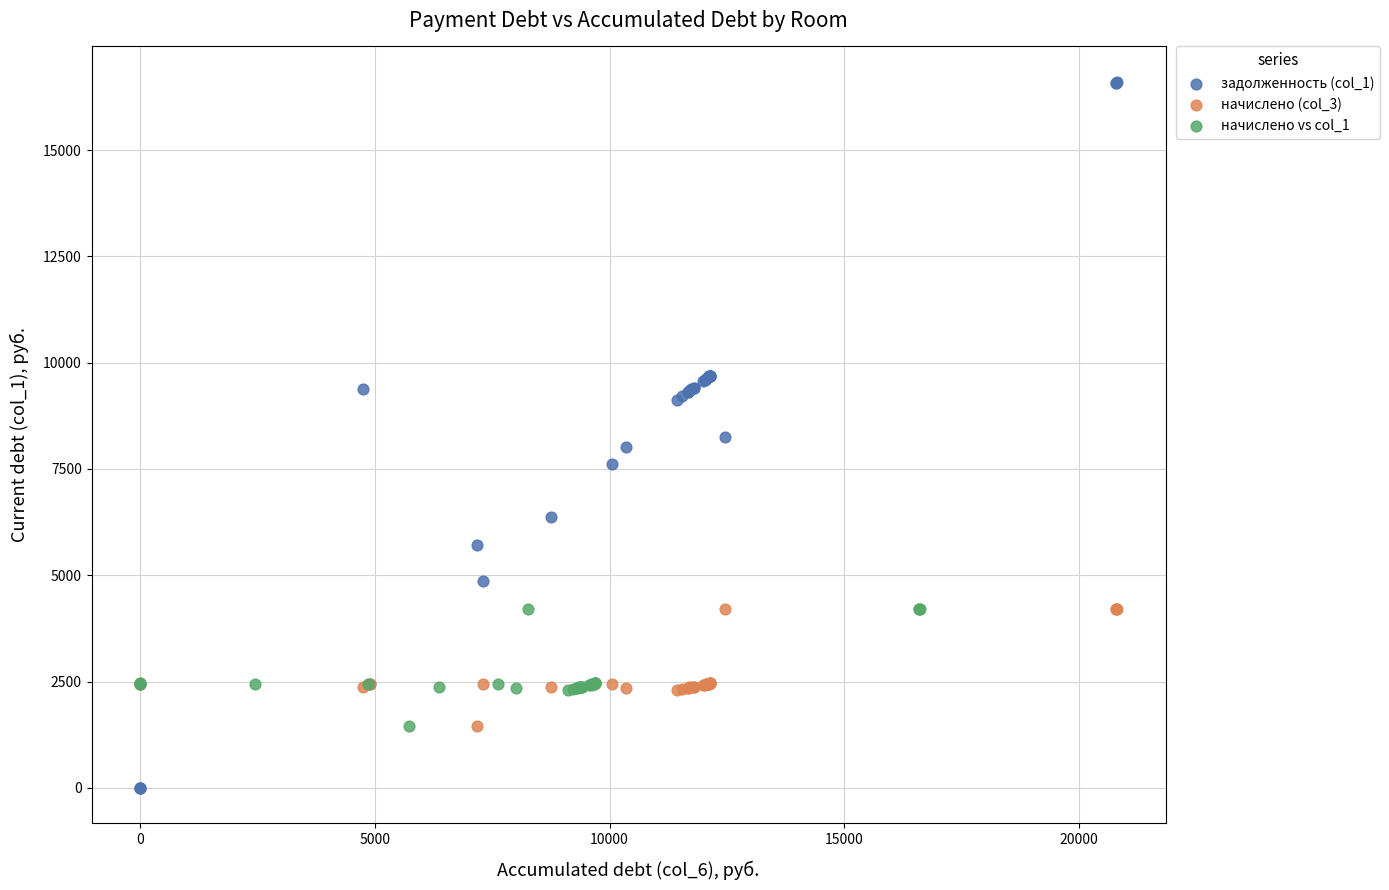

Which series reaches the maximum Y coordinate?

задолженность (col_1)